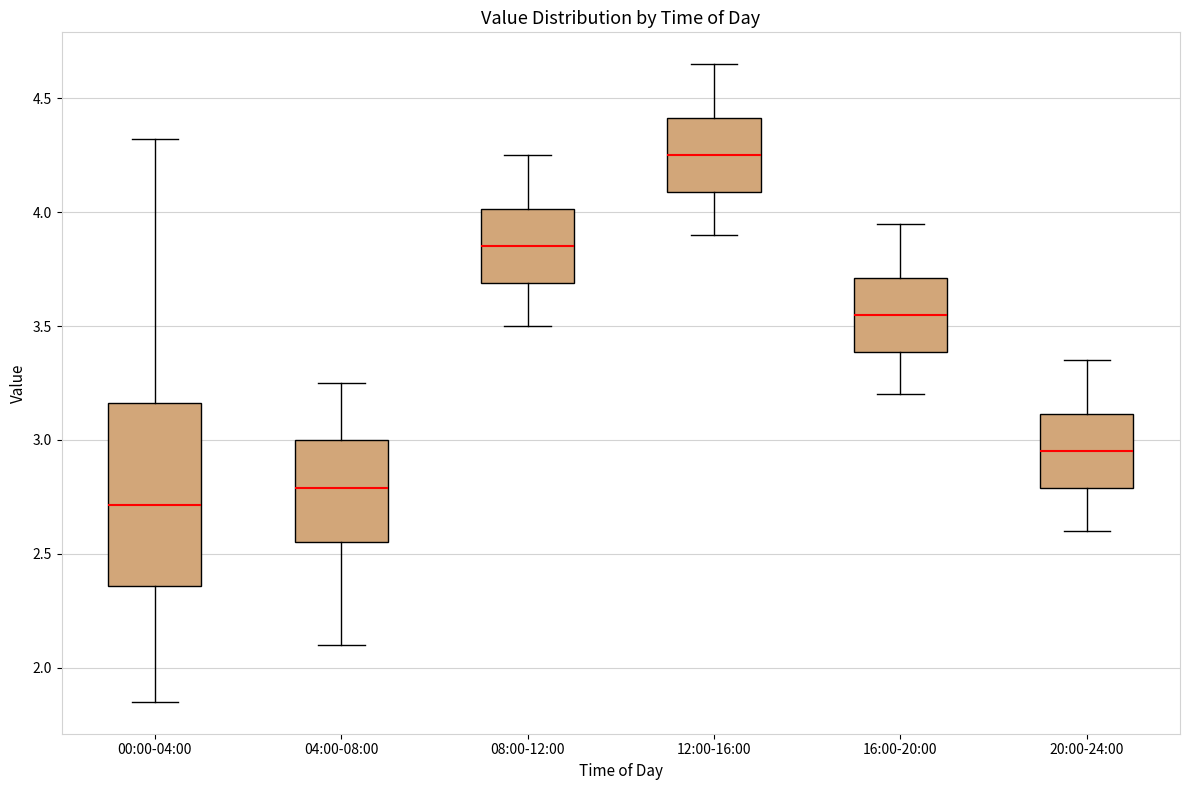

Where does the upper whisker of the box for 20:00-24:00 end on the y-axis? The values are not printed on the chart, so give them approximately, as read against the axis.

3.35